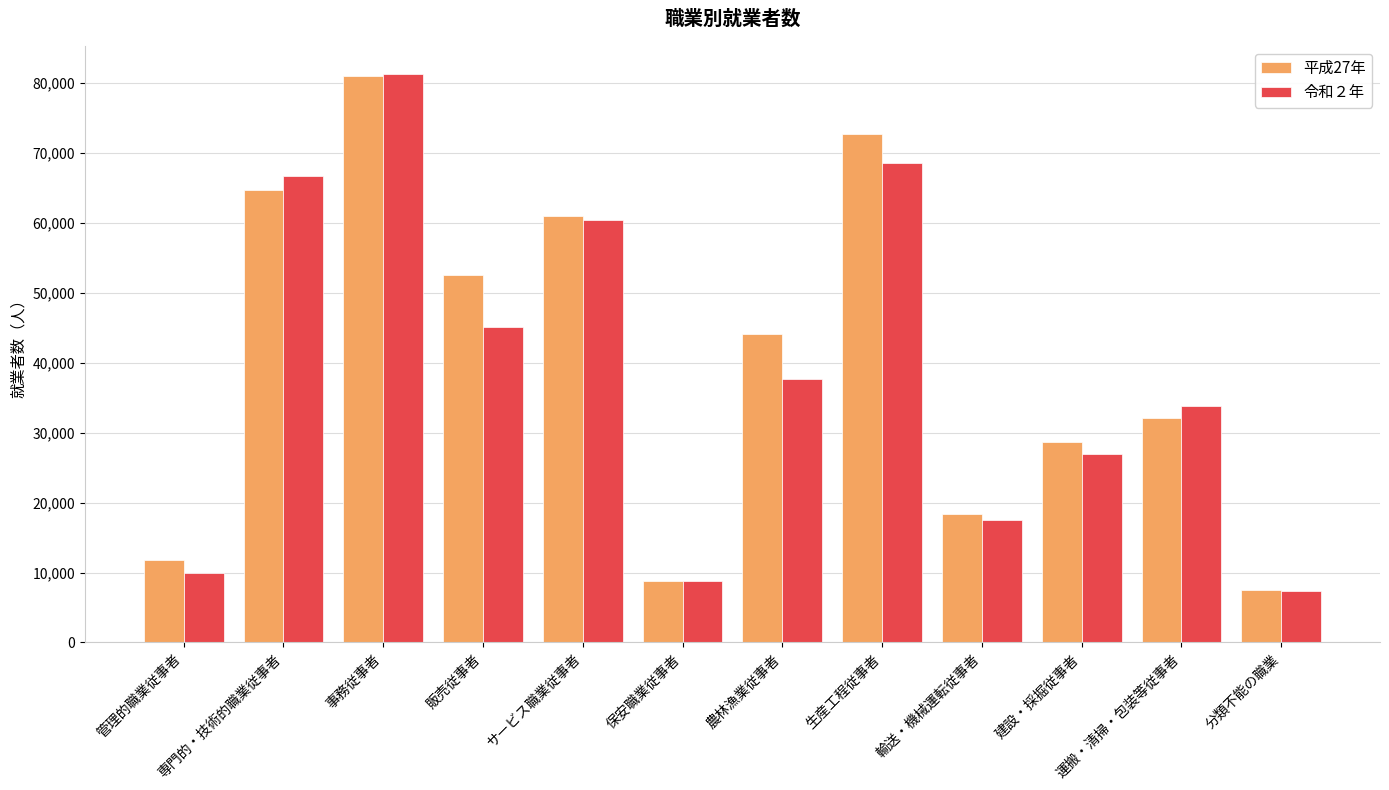

What is the value of the 令和２年 bar at the 9th from the left?

17505